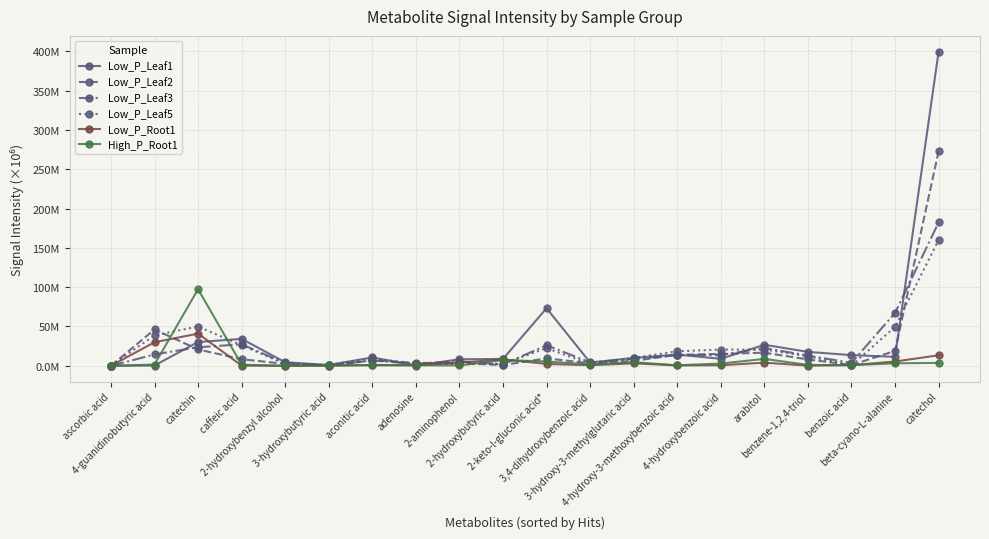

At which label does Low_P_Root1 first exceed 1?

4-guanidinobutyric acid